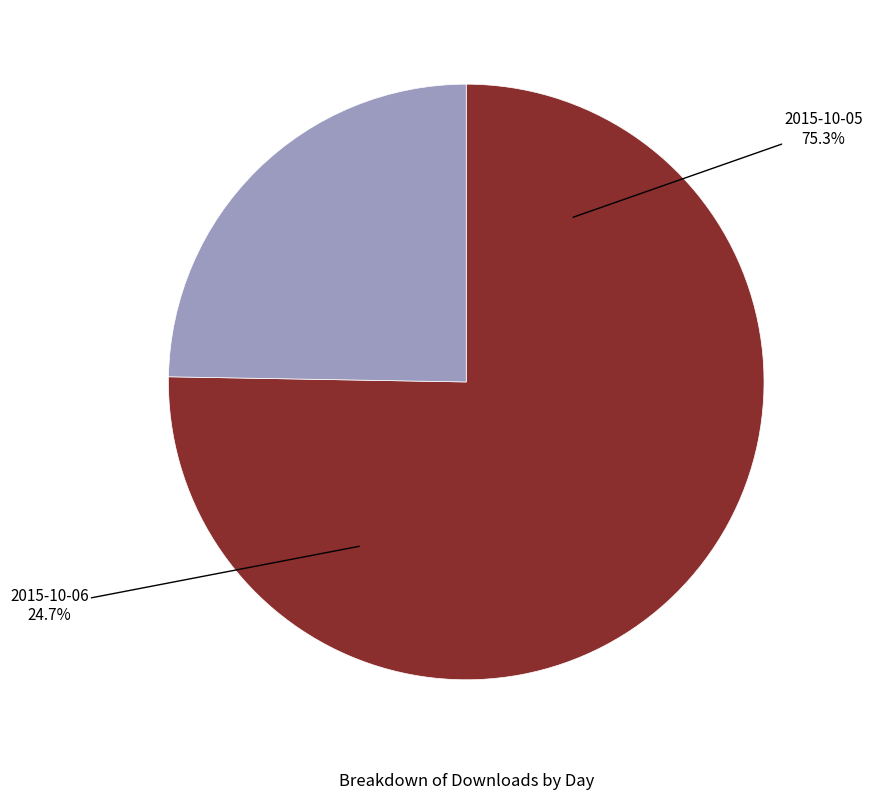

To the nearest percent, what is the combined percentage of 2015-10-05 and 2015-10-06?

100%